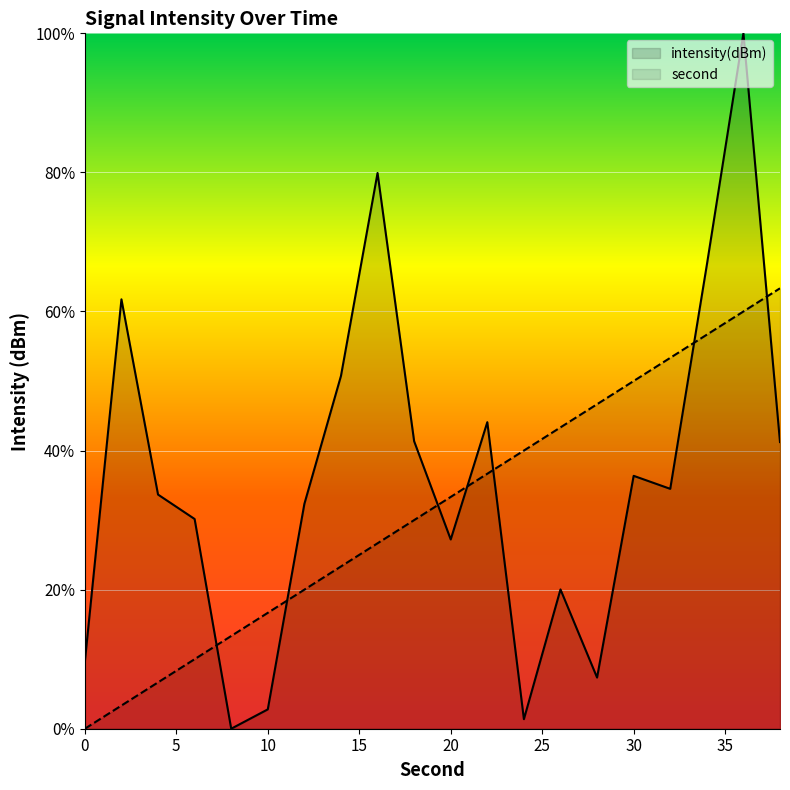

Where do intensity and second first cross each other?

6 and 8